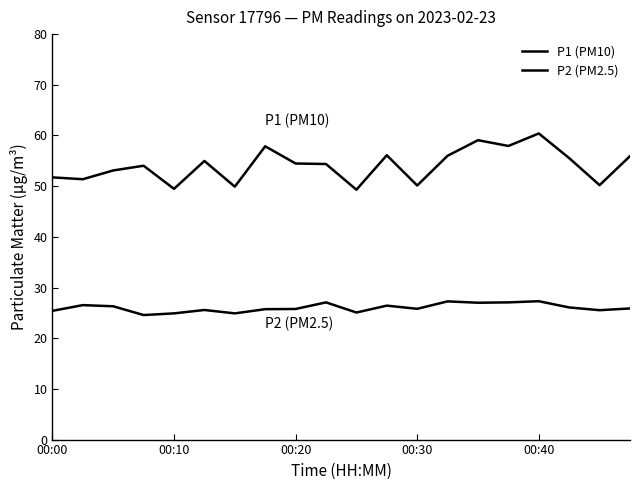

What is the value of the P2 (PM2.5) point at the 10th from the left?

27.1